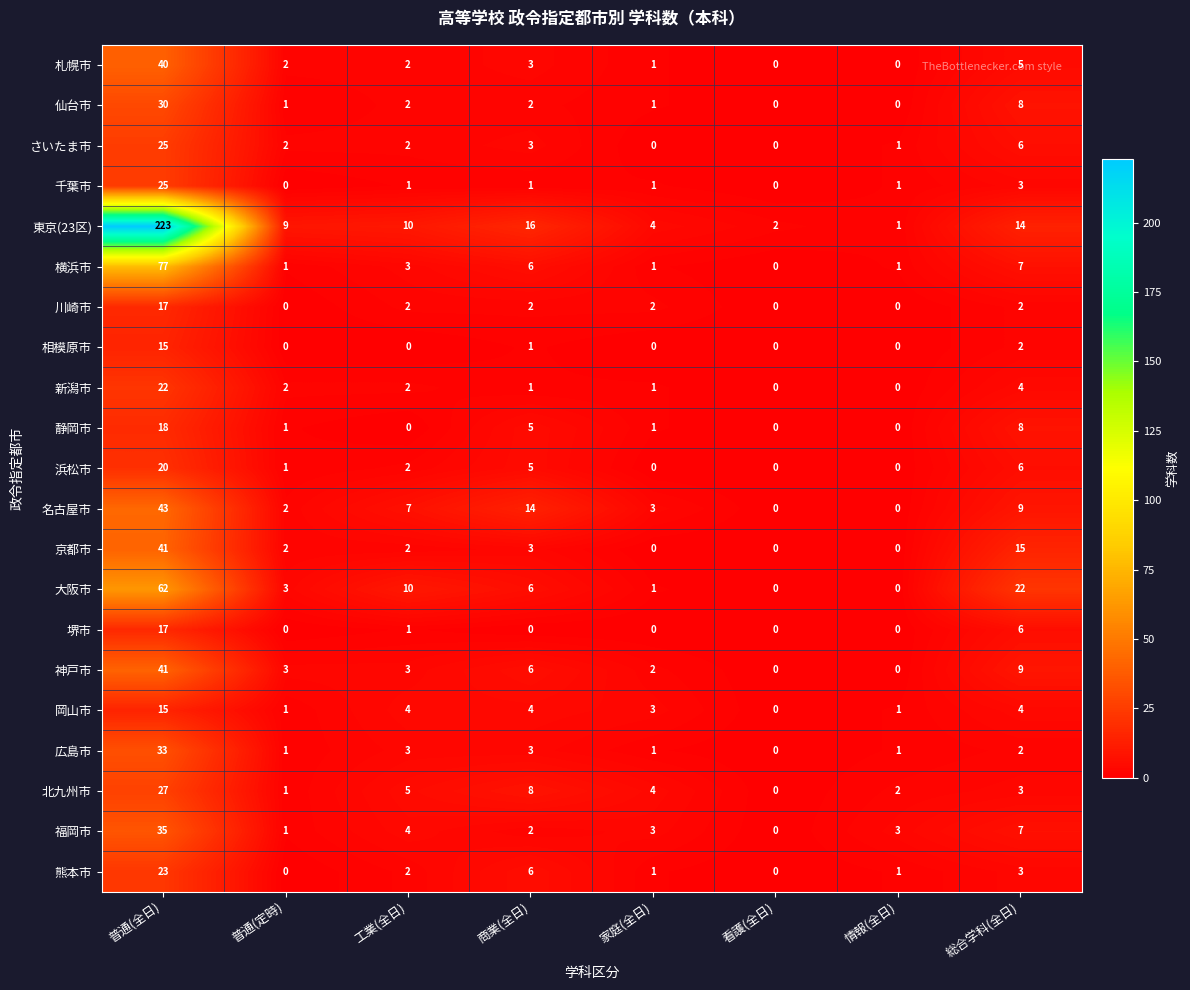

True or false: 静岡市 has a value of 29 at 普通(全日).

False